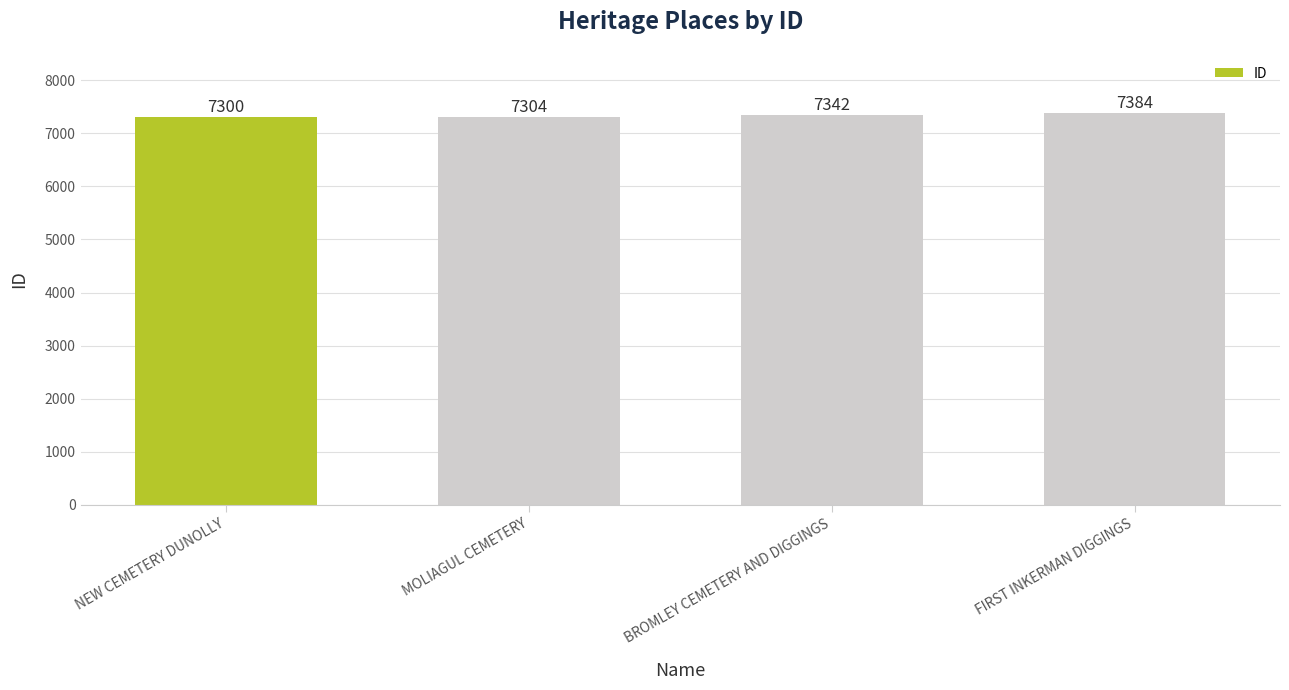

What is the approximate value at NEW CEMETERY DUNOLLY?

7300